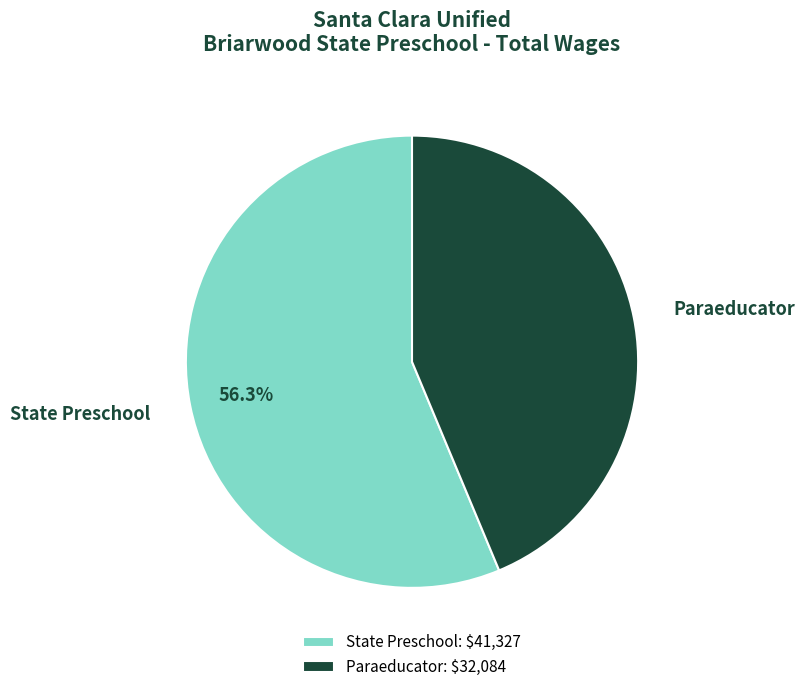

To the nearest percent, what is the average slice percentage?

50%